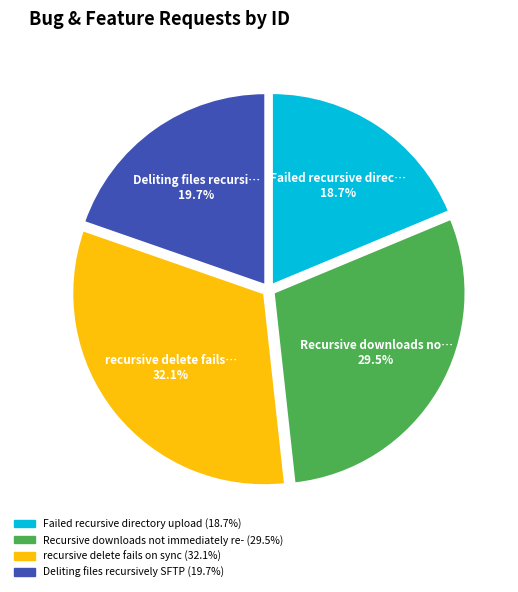

True or false: Failed recursive directory upload accounts for 19% of the total.

True